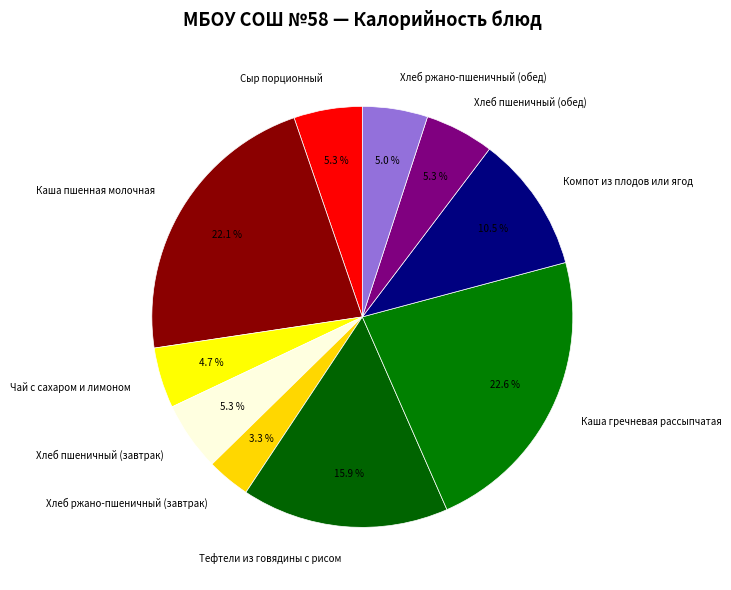

Between Хлеб пшеничный (завтрак) and Тефтели из говядины с рисом, which is larger?

Тефтели из говядины с рисом